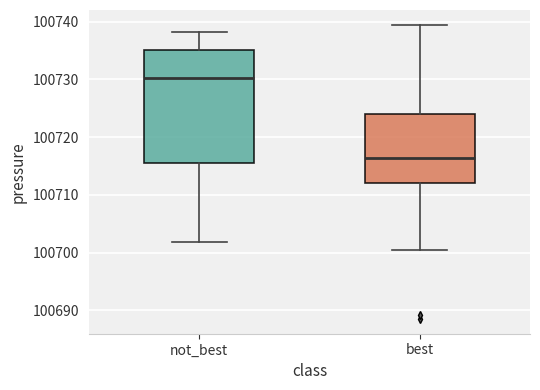

Where is the upper edge of the box for not_best on the y-axis? The values are not printed on the chart, so give them approximately, as read against the axis.

100735